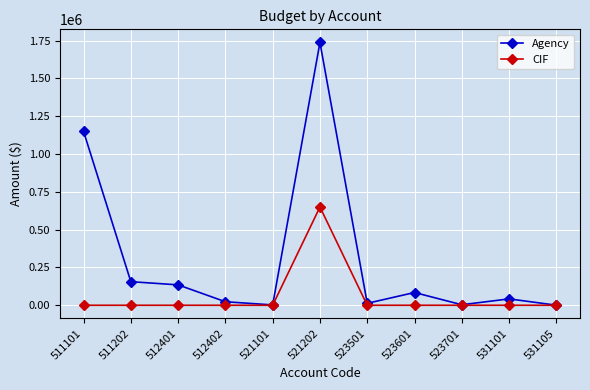

Which series has the largest total across all categories?

Agency